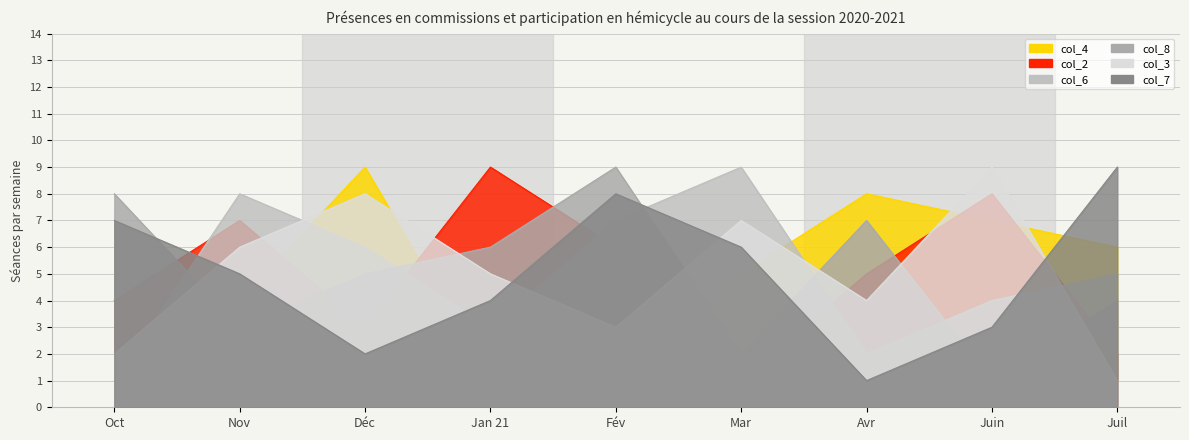

True or false: col_3 and col_2 intersect in this chart.

True